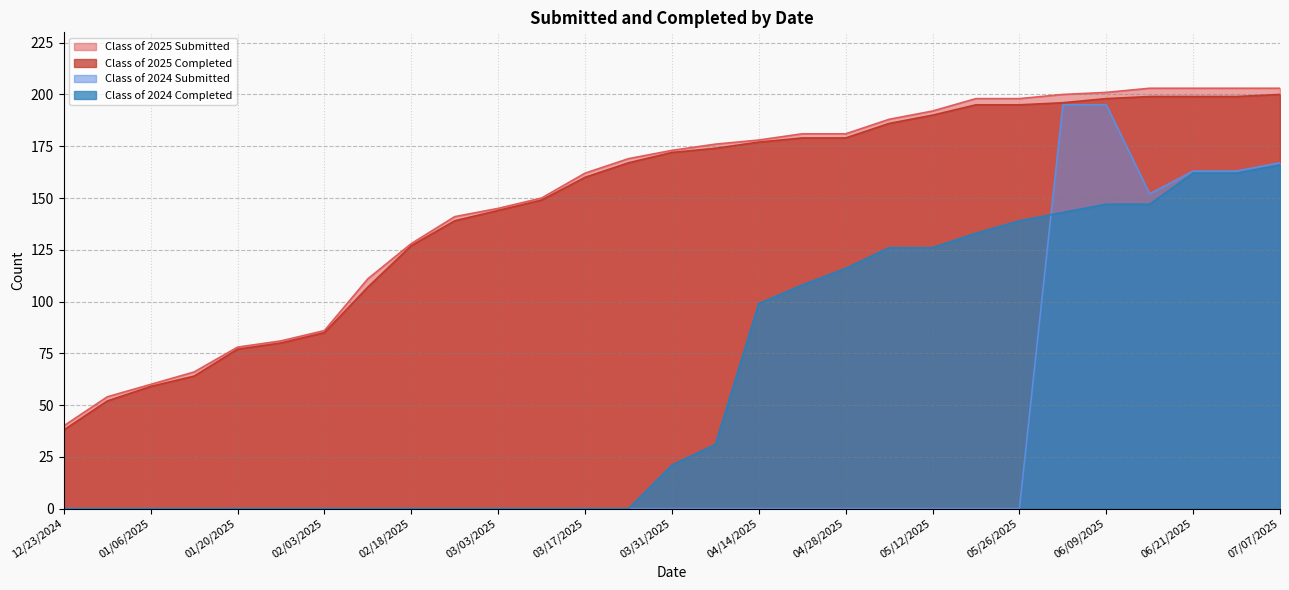

True or false: Class of 2024 Submitted and Class of 2025 Submitted intersect in this chart.

False